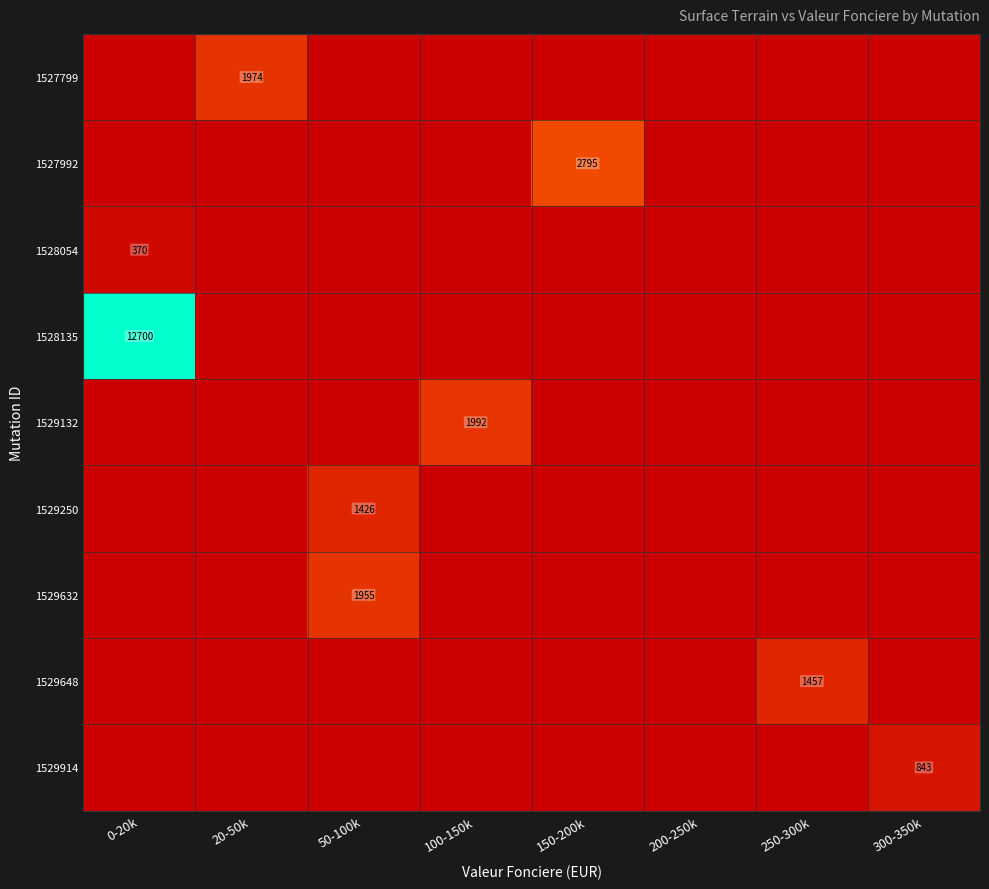

True or false: 1529648 has a value of 1457 at 250-300k.

True